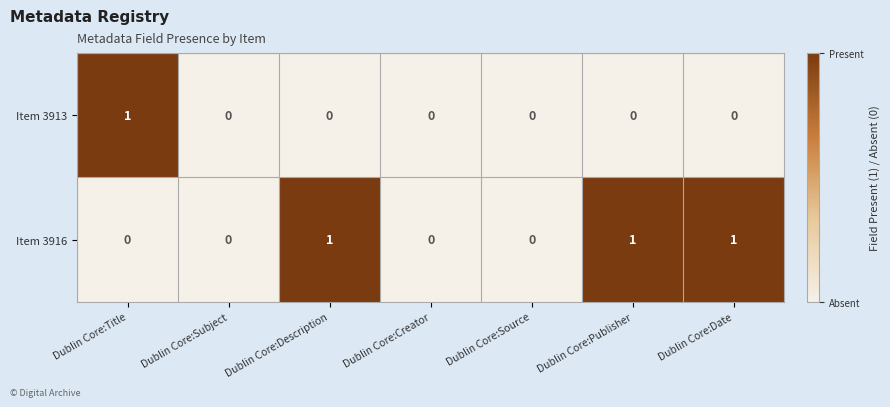

Is it true that Item 3916 equals 1 at Dublin Core:Source?

False